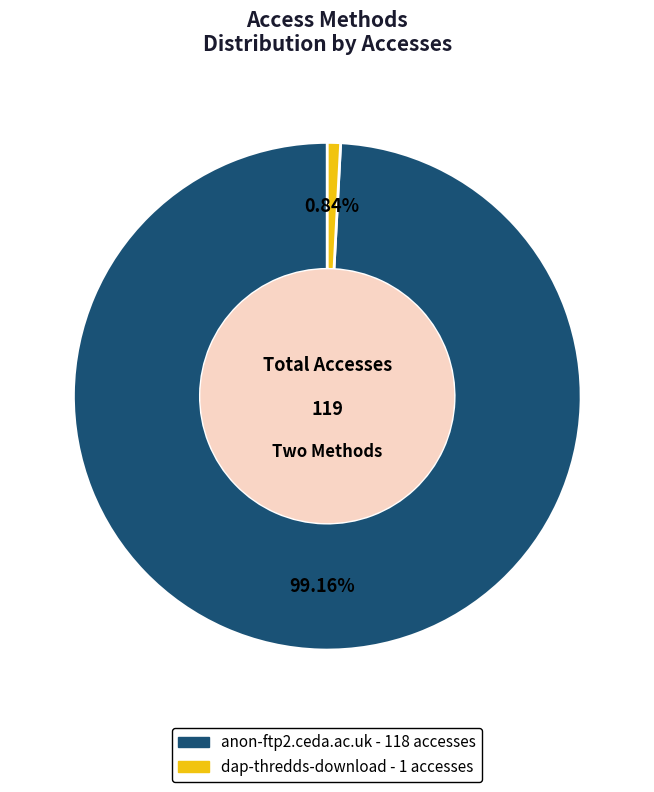

How many segments does this pie chart have?

2